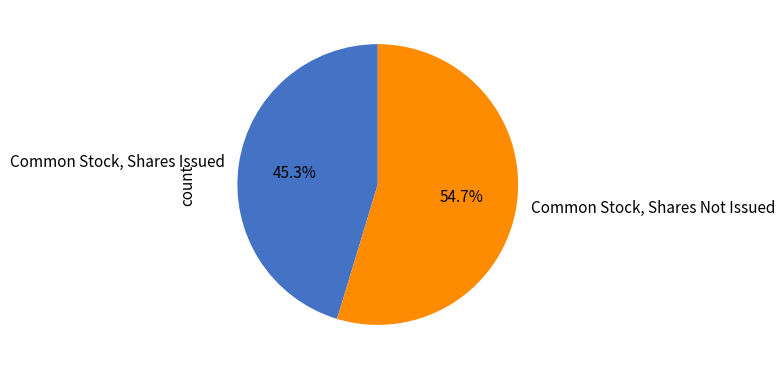

Does any single category account for the majority?

Yes